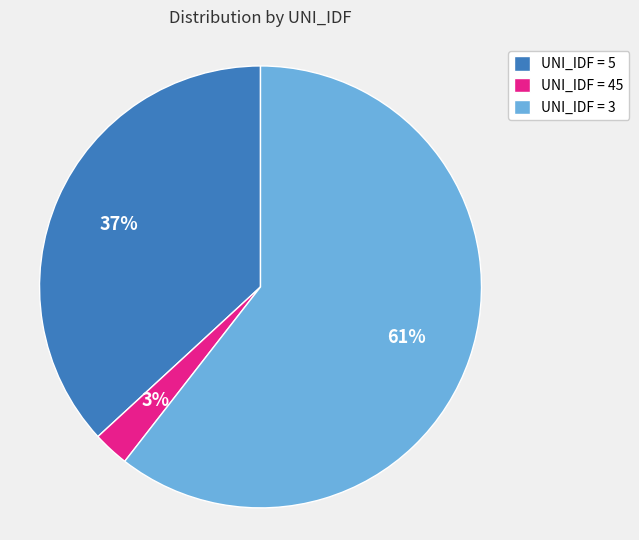

How many segments does this pie chart have?

3